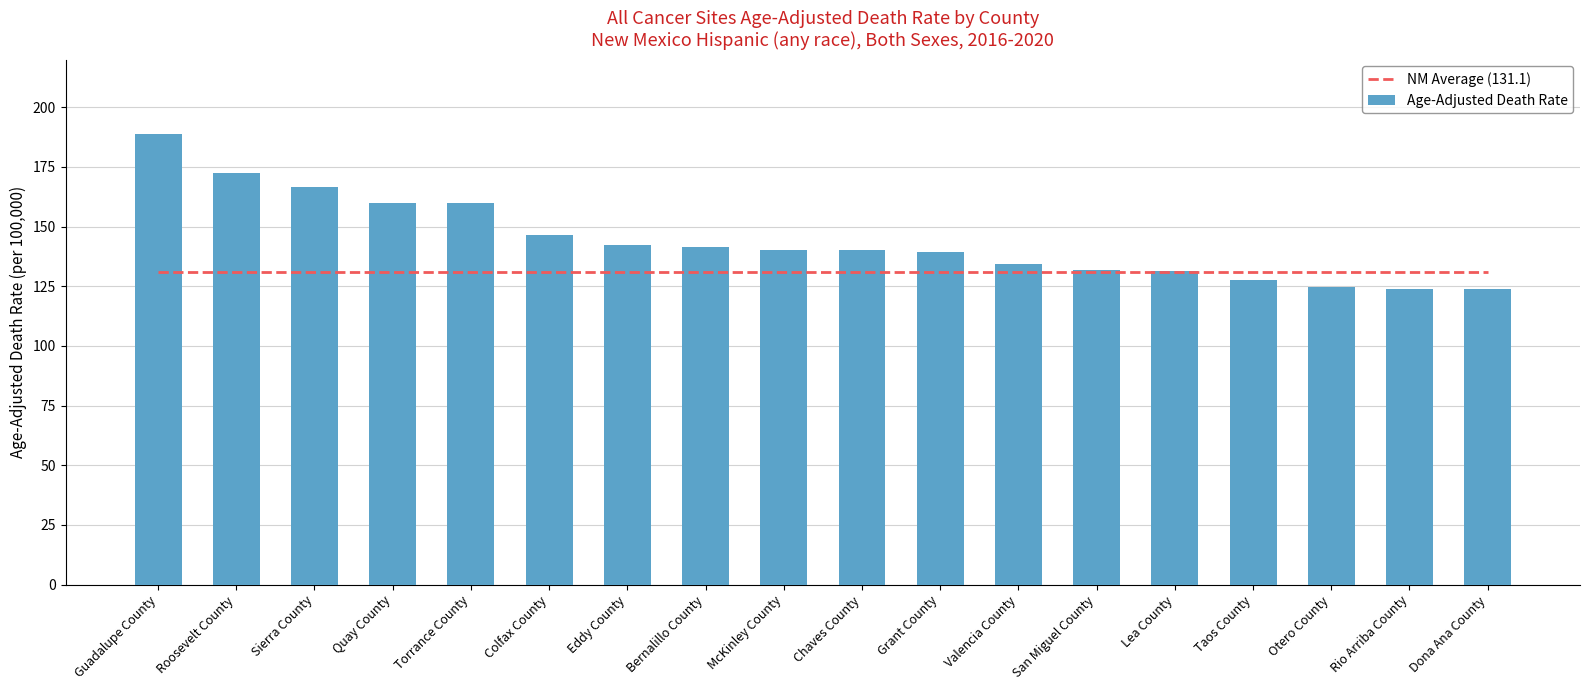

What is the sum of the NM Average (131.1) values at Otero County and Bernalillo County?

262.2